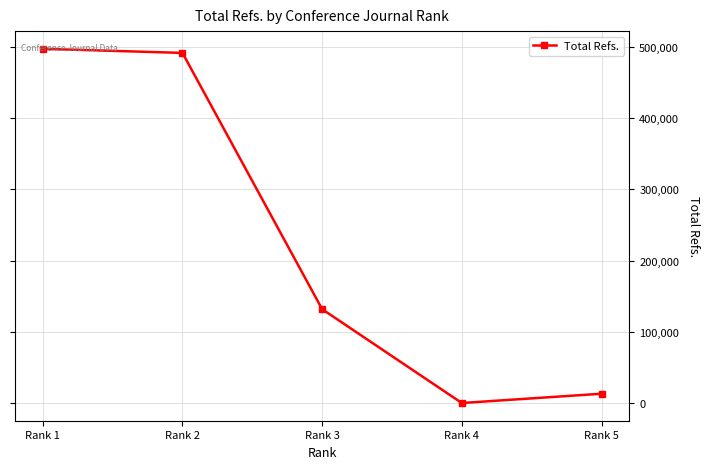

Is it true that the value at Rank 2 is 333915?

False